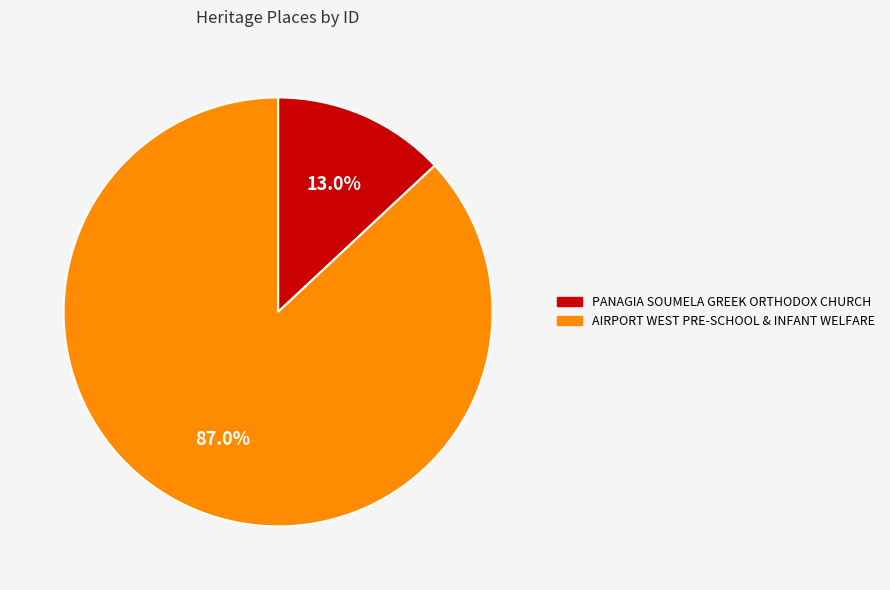

How many slices are in this pie chart?

2